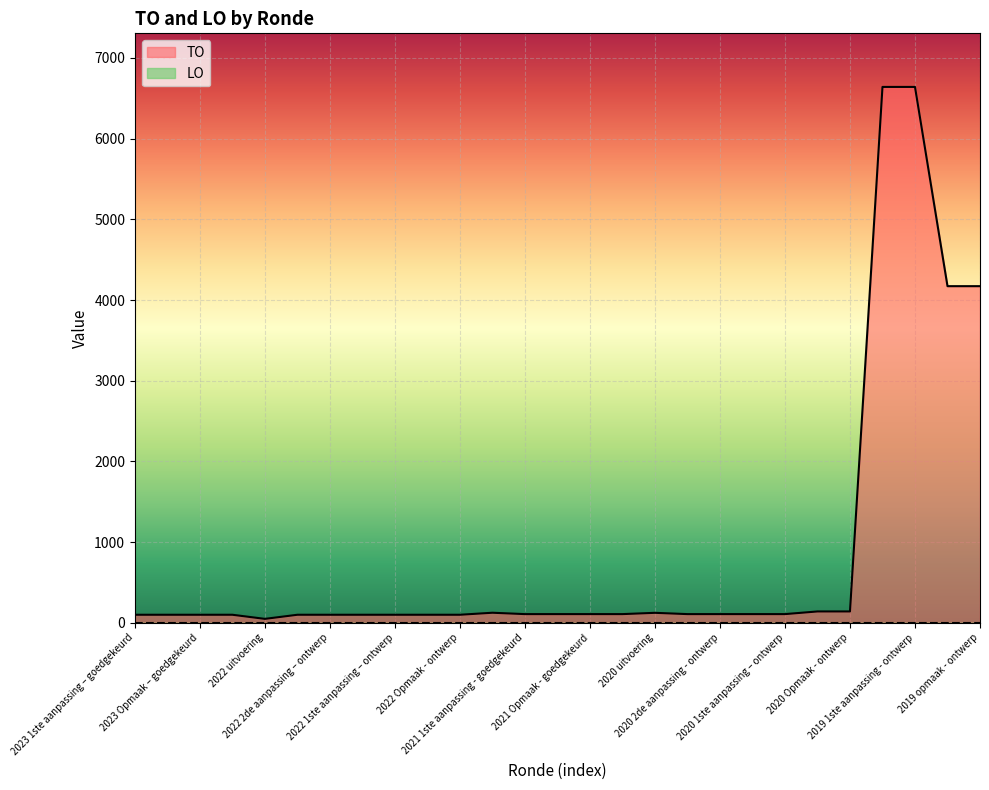

What is the highest value of the TO series?

6641